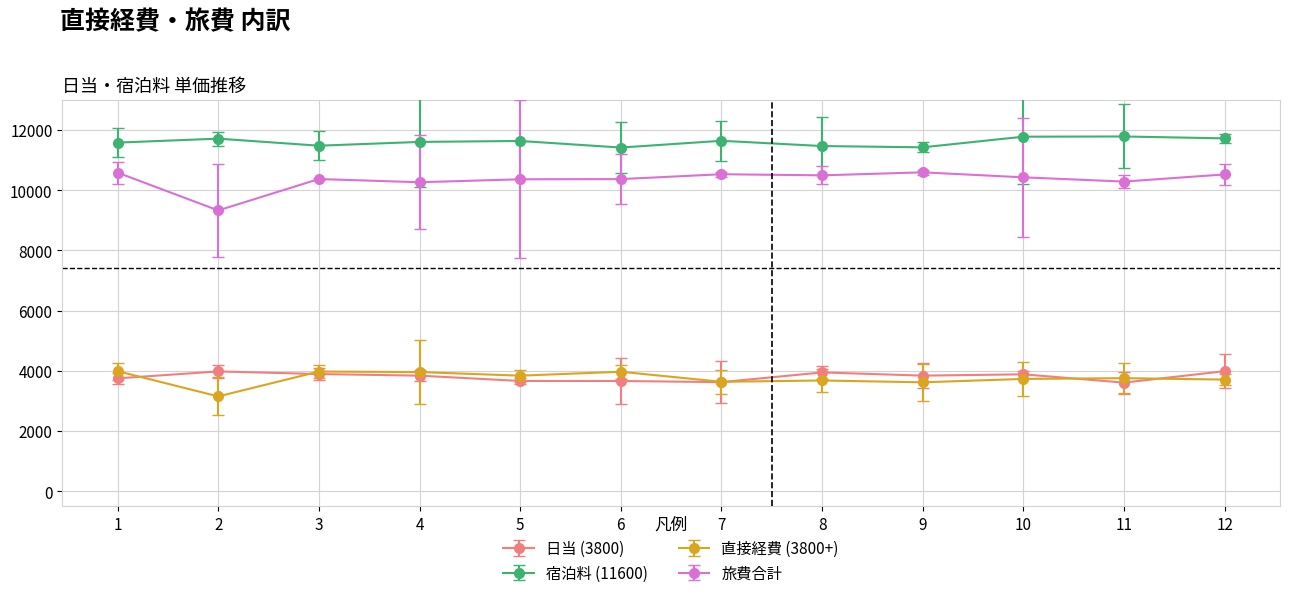

The value of 旅費合計 at 11 is 10287.8. True or false?

True